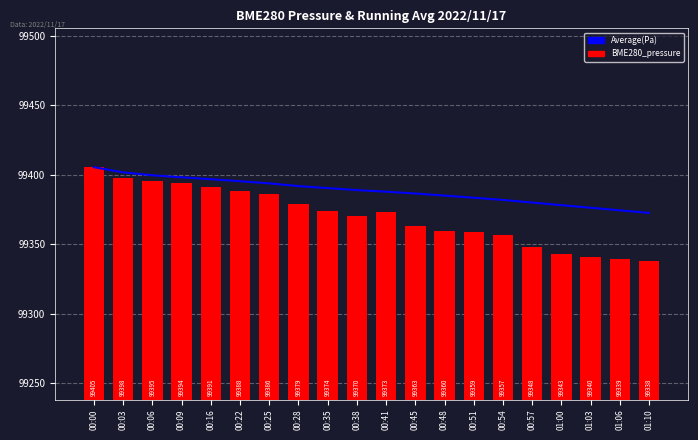

Reading left to right, list all the values displayed in this chart.

Average(Pa): 00:00=99405.5	00:03=99401.7	00:06=99399.6	00:09=99398.2	00:16=99396.8	00:22=99395.4	00:25=99393.8	00:28=99391.9	00:35=99390.4	00:38=99389.0	00:41=99387.8	00:45=99386.5	00:48=99385.0	00:51=99383.5	00:54=99381.9	00:57=99380.0	01:00=99378.1	01:03=99376.3	01:06=99374.4	01:10=99372.6
BME280_pressure: 00:00=99405.5	00:03=99398.0	00:06=99395.5	00:09=99393.8	00:16=99391.4	00:22=99388.0	00:25=99385.8	00:28=99378.9	00:35=99374.0	00:38=99370.1	00:41=99372.9	00:45=99363.4	00:48=99359.8	00:51=99358.9	00:54=99356.9	00:57=99348.2	01:00=99342.9	01:03=99340.4	01:06=99339.0	01:10=99338.2